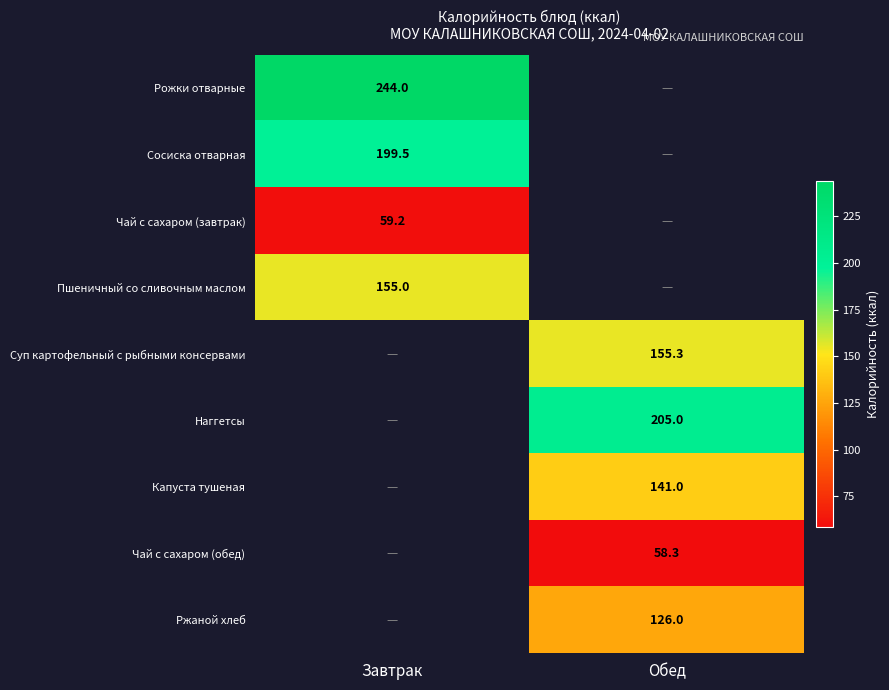

Is the value of Рожки отварные at Завтрак greater than the value of Чай с сахаром (обед) at Обед?

Yes